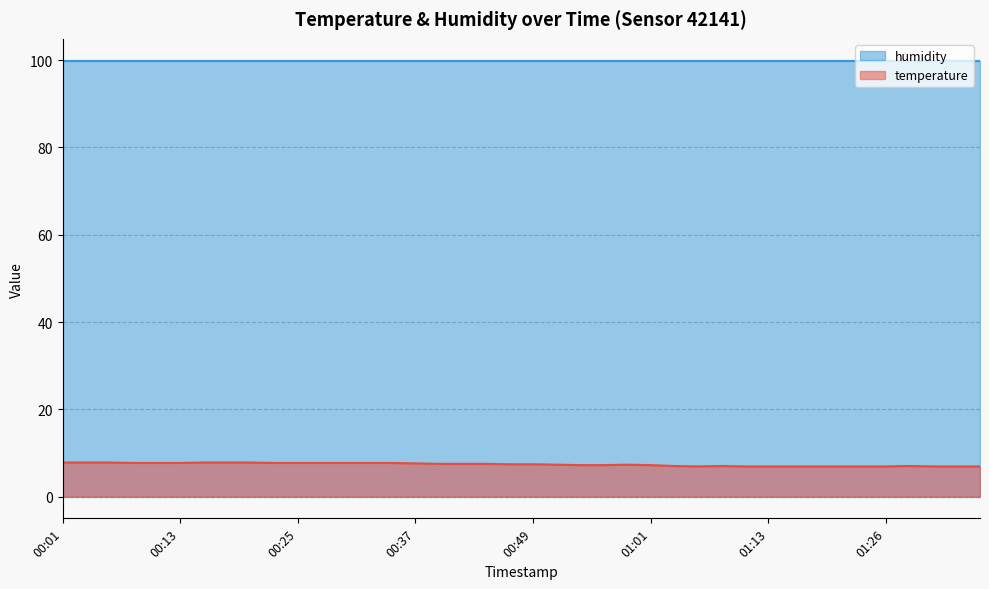

What is the label of the 14th point from the right?

01:04